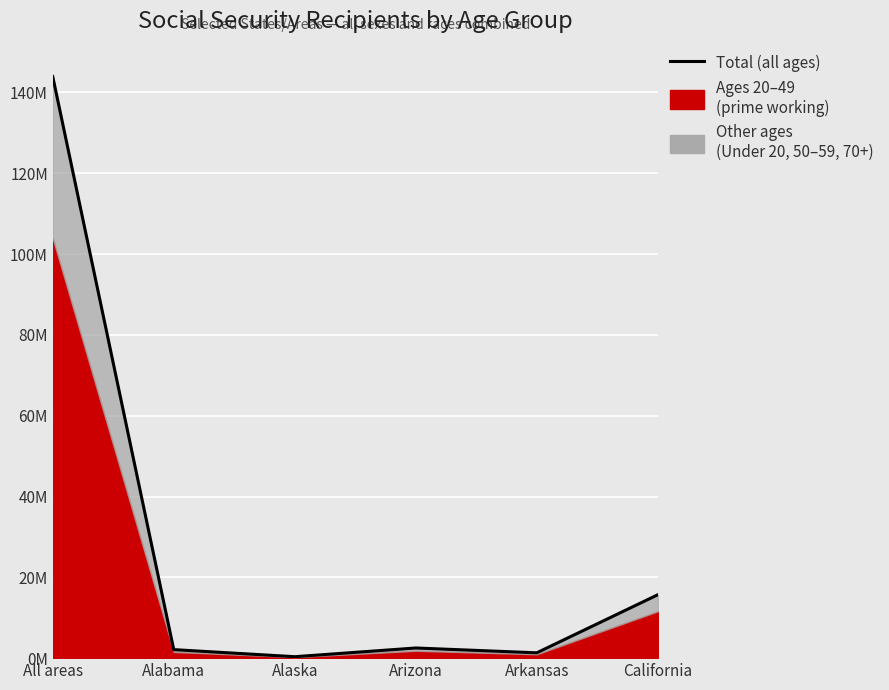

Where does the data first go above 2?

All areas